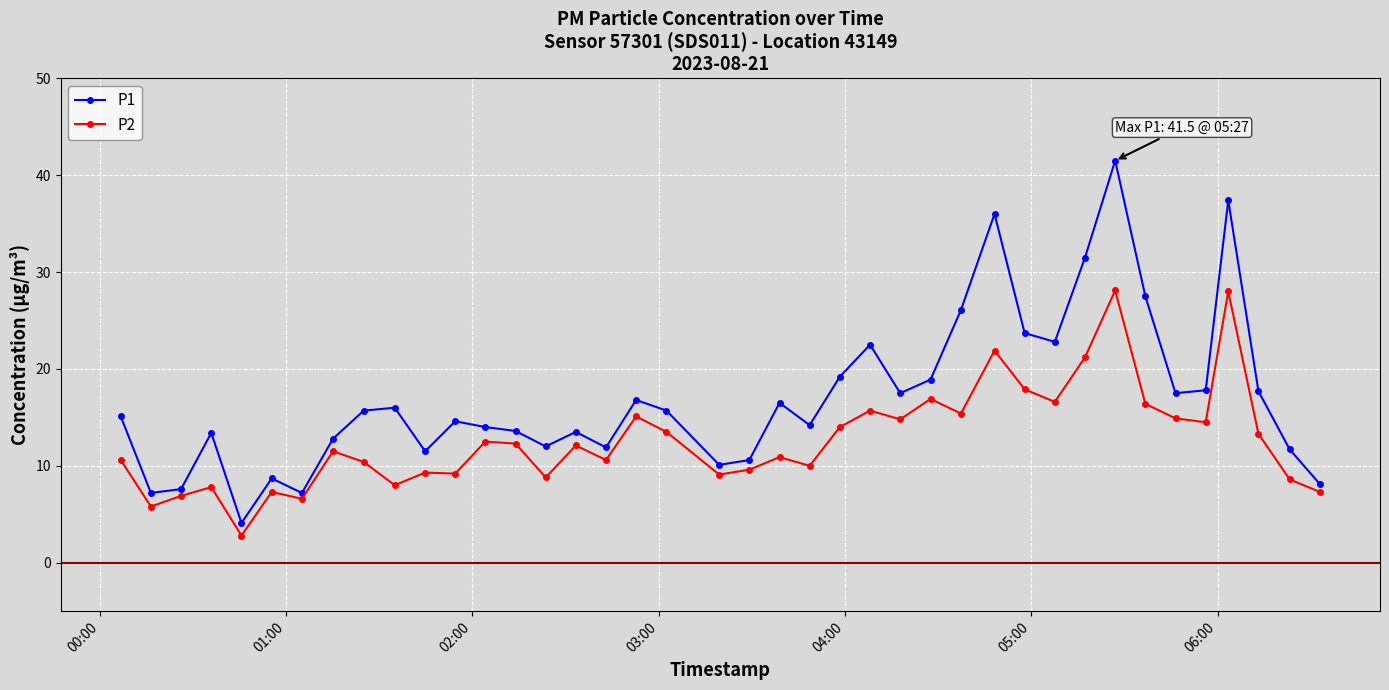

In P2, how many points are higher than both neighbors (excluding endpoints)?

13